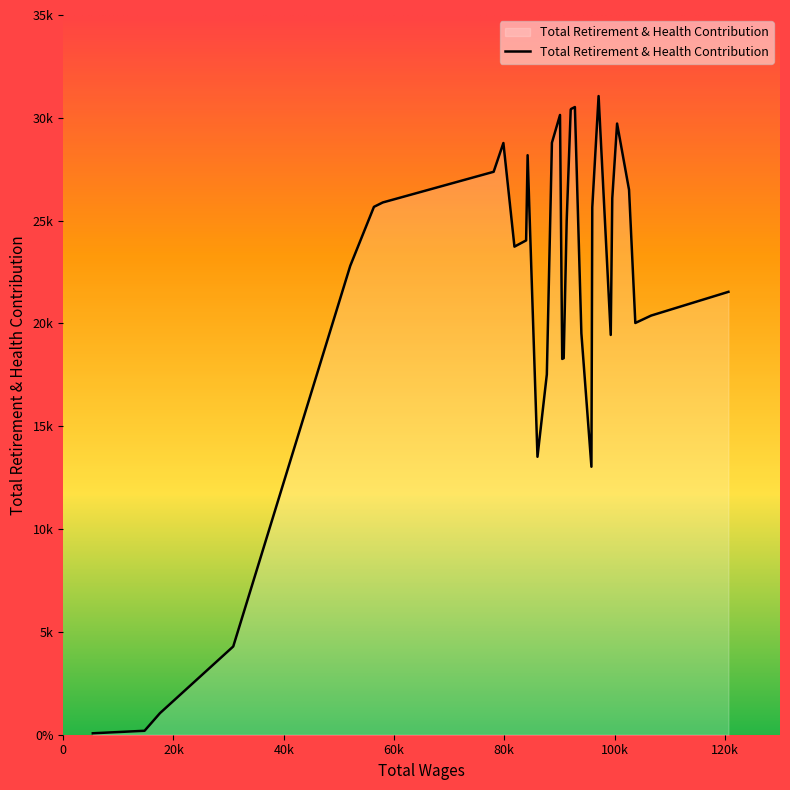

Does the chart display data point markers on the line(s)?

No